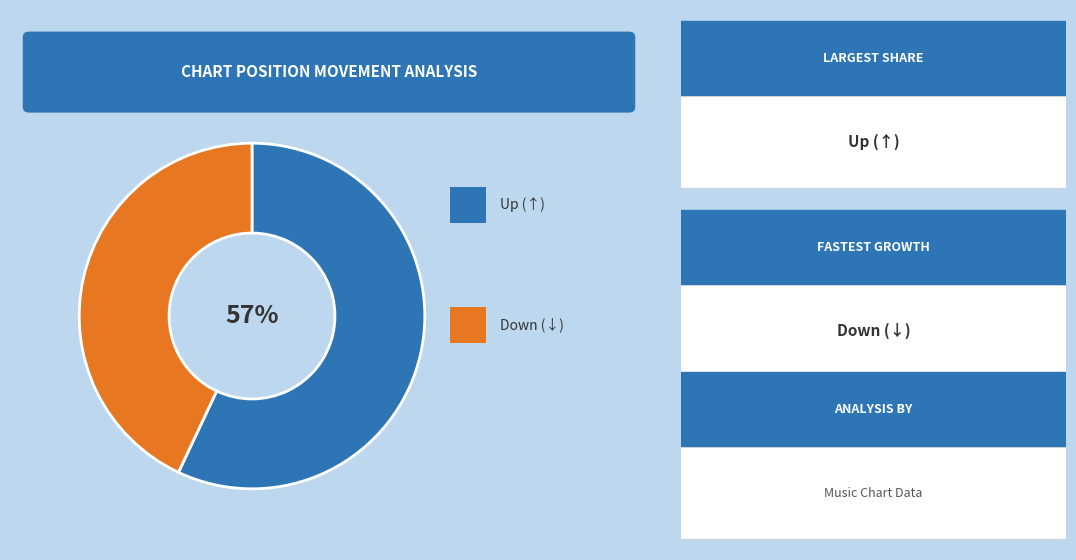

Does any single category account for the majority?

Yes